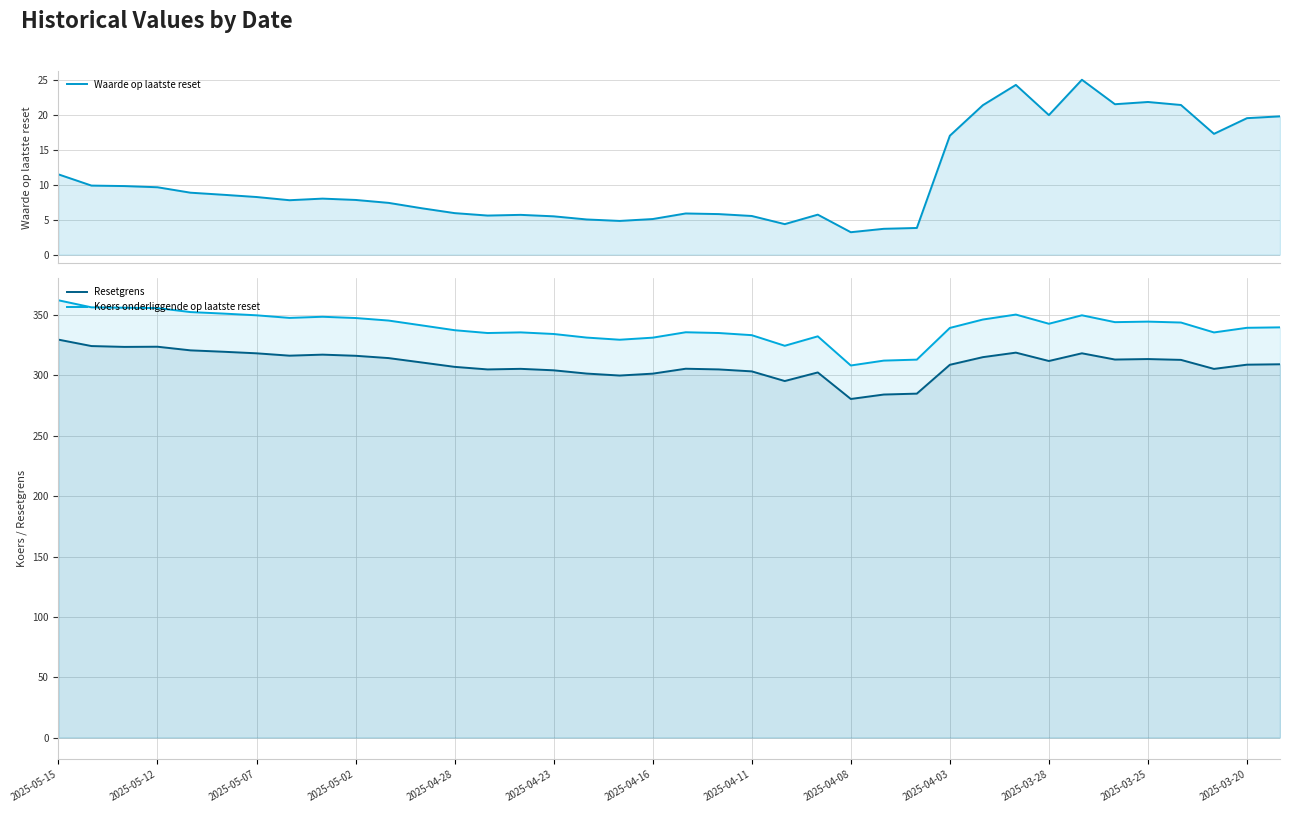

Reading left to right, extract all data points from this chart.

Waarde op laatste reset: 11.5	9.9	9.8	9.7	8.9	8.6	8.3	7.8	8.0	7.8	7.4	6.7	6.0	5.6	5.7	5.5	5.0	4.8	5.1	5.9	5.8	5.5	4.4	5.7	3.2	3.7	3.8	17.1	21.4	24.4	20.0	25.1	21.6	21.9	21.5	17.3	19.6	19.8
Resetgrens: 329.7	324.4	323.7	323.8	320.8	319.7	318.4	316.4	317.3	316.3	314.4	310.8	307.1	305.0	305.5	304.3	301.6	299.9	301.5	305.6	305.0	303.4	295.4	302.5	280.5	284.2	284.9	308.8	315.2	318.9	312.0	318.4	313.2	313.6	312.9	305.5	308.9	309.3
Koers onderliggende op laatste reset: 362.3	356.5	356.1	355.9	352.5	351.3	349.9	347.7	348.6	347.6	345.5	341.5	337.5	335.2	335.7	334.4	331.4	329.6	331.3	335.8	335.2	333.4	324.6	332.4	308.3	312.3	313.1	339.4	346.4	350.5	342.9	349.9	344.2	344.6	343.9	335.7	339.5	339.9